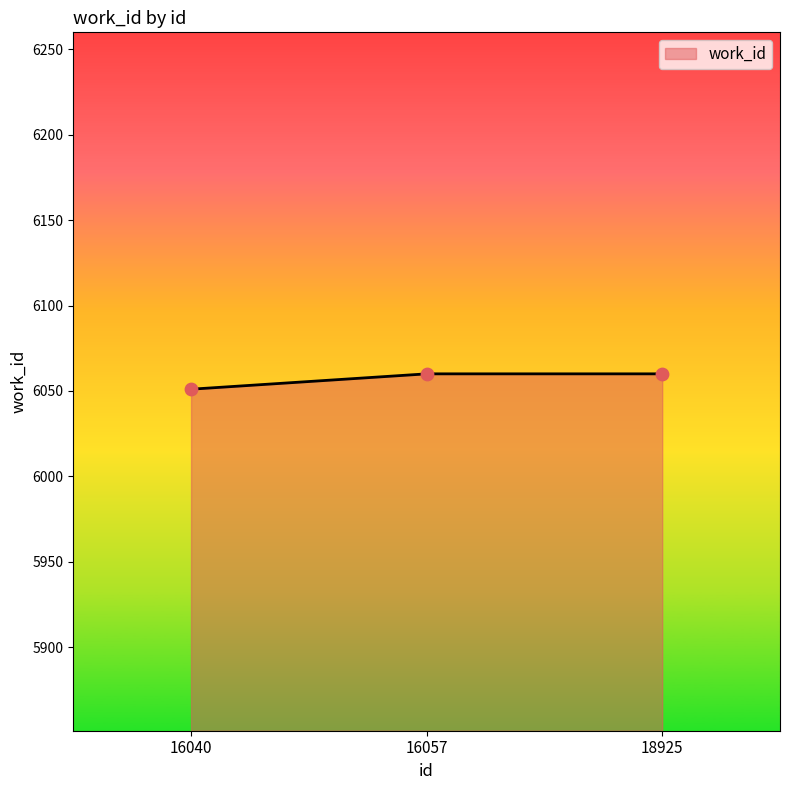

Which has a higher value, 16057 or 16040?

16057